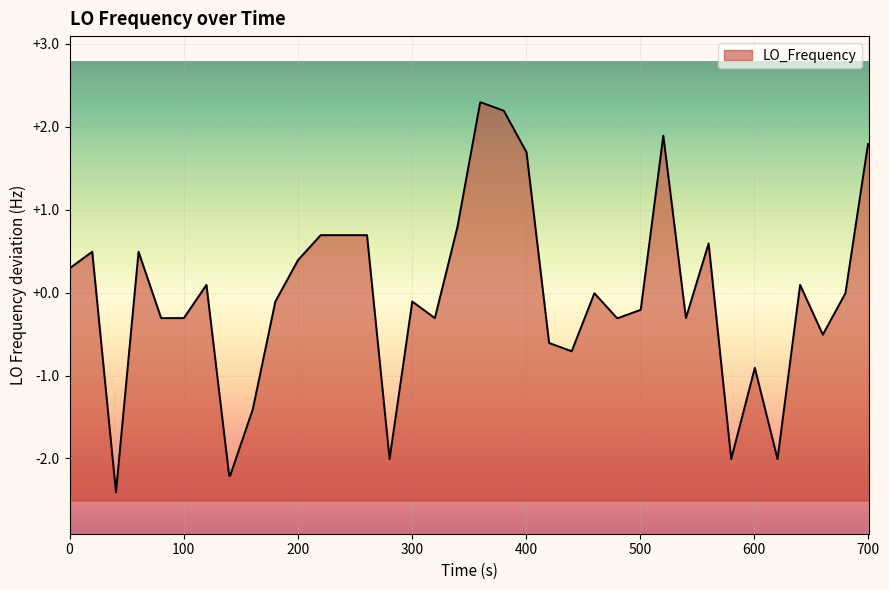

What is the maximum value shown in the chart?

2.3